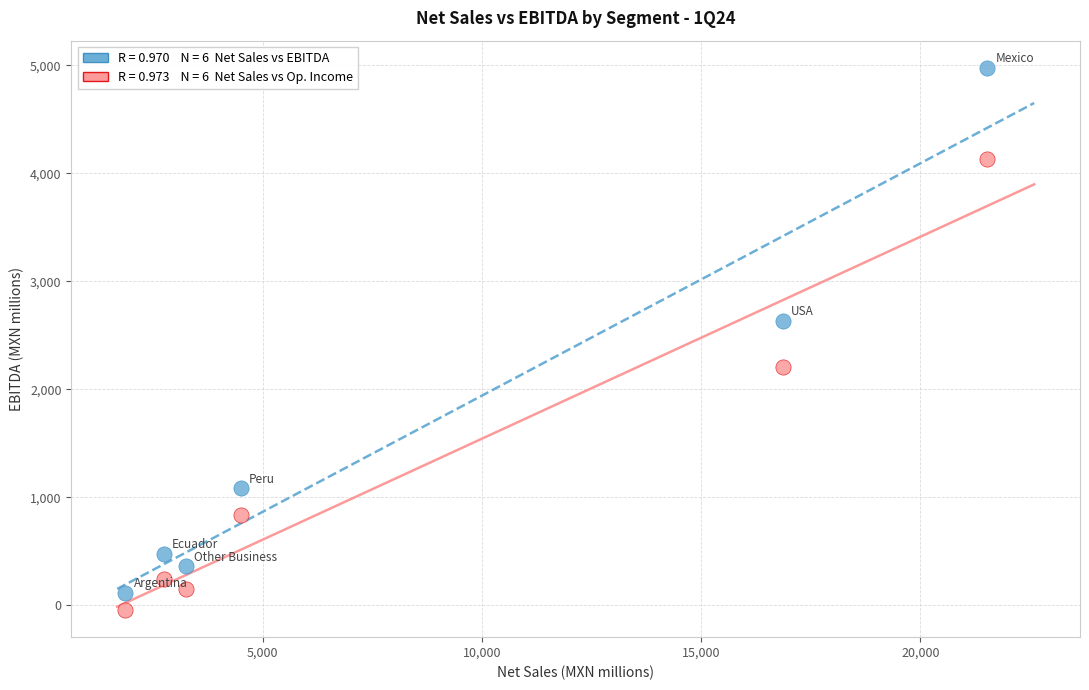

Across all data points, what is the range of Y values (max minus min)?

5020.9